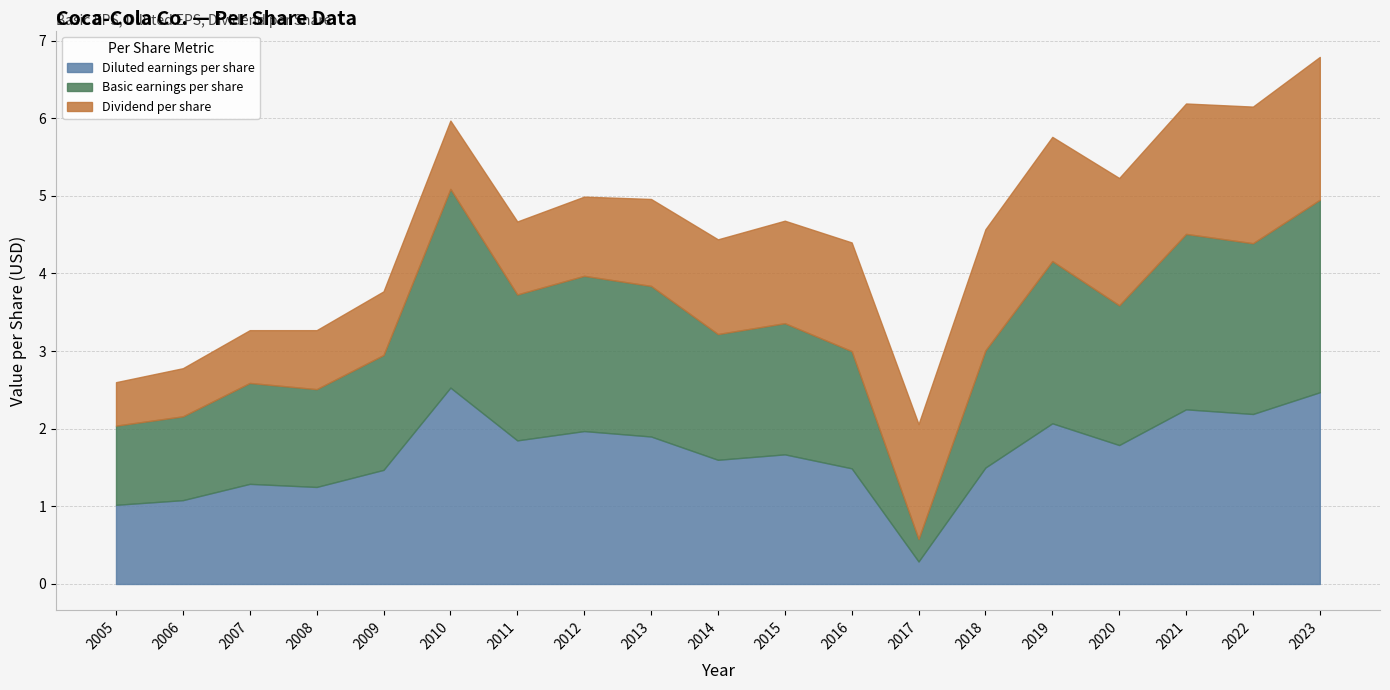

At which category does the chart reach its minimum across all series?

2017